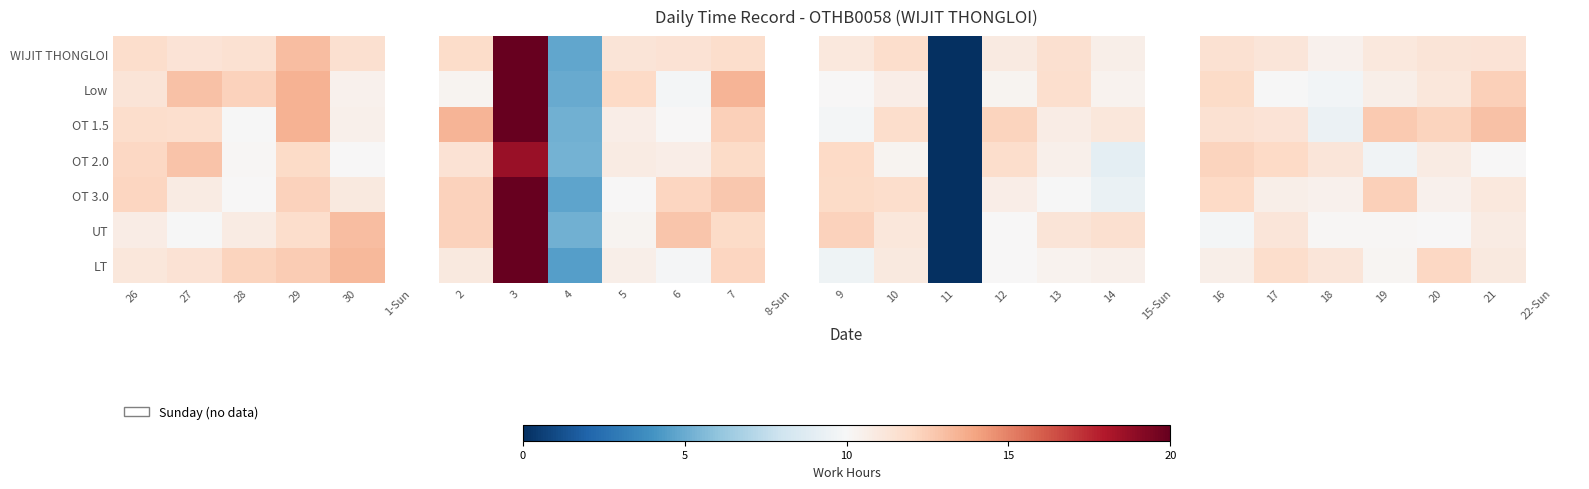

Is it true that Low equals 12.3 at 28?

True